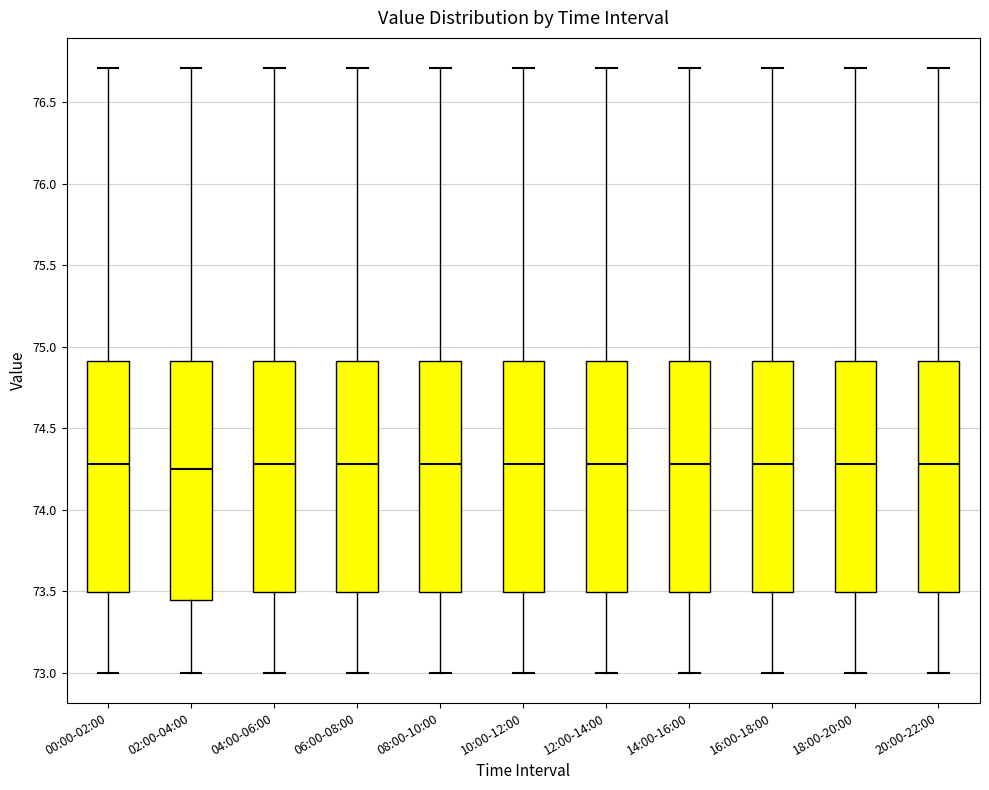

Reading left to right, transcribe this box plot: for each box, give where its median line is, the range the box spans, and where its two whiskers end, as read against the y-axis. The values are not printed on the chart, so give them approximately, as read against the axis.

00:00-02:00: median 74.30, box 73.50 to 74.90, whiskers 73.00 to 76.70
02:00-04:00: median 74.25, box 73.45 to 74.90, whiskers 73.00 to 76.70
04:00-06:00: median 74.30, box 73.50 to 74.90, whiskers 73.00 to 76.70
06:00-08:00: median 74.30, box 73.50 to 74.90, whiskers 73.00 to 76.70
08:00-10:00: median 74.30, box 73.50 to 74.90, whiskers 73.00 to 76.70
10:00-12:00: median 74.30, box 73.50 to 74.90, whiskers 73.00 to 76.70
12:00-14:00: median 74.30, box 73.50 to 74.90, whiskers 73.00 to 76.70
14:00-16:00: median 74.30, box 73.50 to 74.90, whiskers 73.00 to 76.70
16:00-18:00: median 74.30, box 73.50 to 74.90, whiskers 73.00 to 76.70
18:00-20:00: median 74.30, box 73.50 to 74.90, whiskers 73.00 to 76.70
20:00-22:00: median 74.30, box 73.50 to 74.90, whiskers 73.00 to 76.70